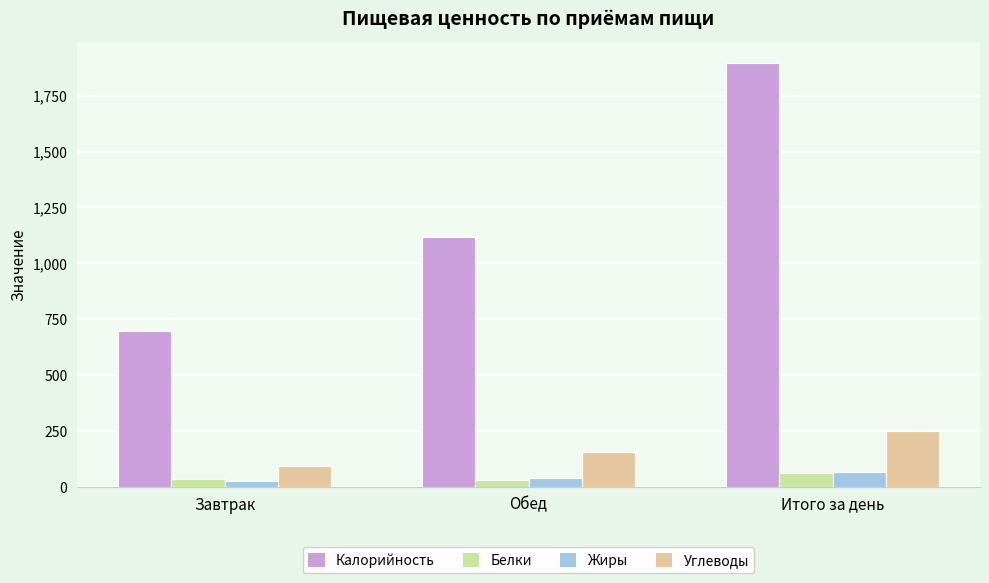

Which series has the widest spread of values?

Калорийность